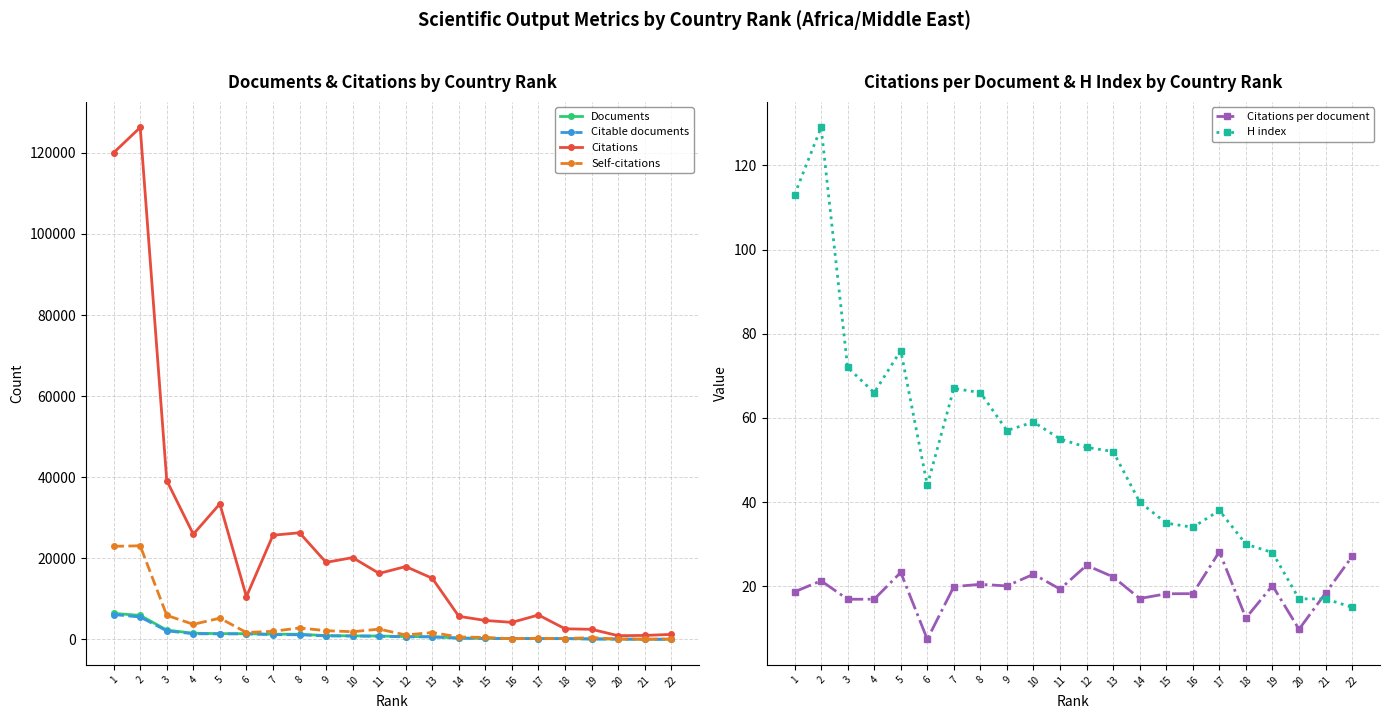

True or false: Documents and Citations cross at least once.

False